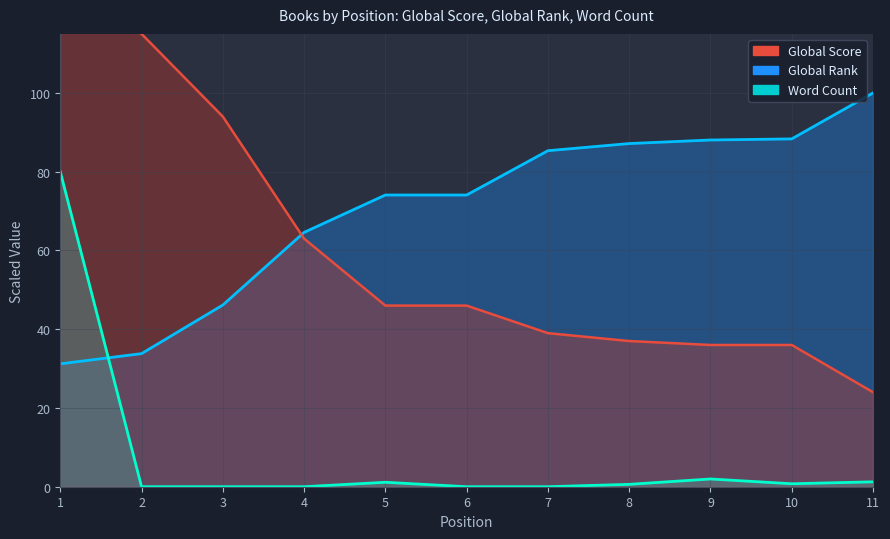

True or false: Global Rank and Word Count cross at least once.

True